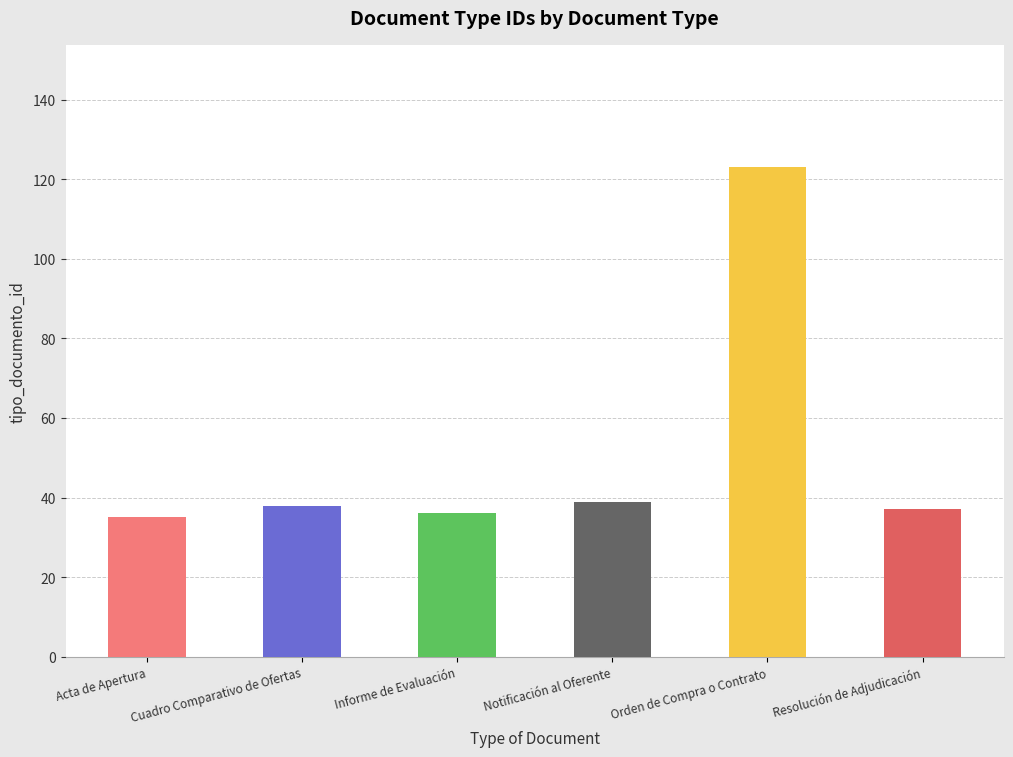

Reading right to left, transcribe all the data shown in this chart.

Resolución de Adjudicación=37	Orden de Compra o Contrato=123	Notificación al Oferente=39	Informe de Evaluación=36	Cuadro Comparativo de Ofertas=38	Acta de Apertura=35